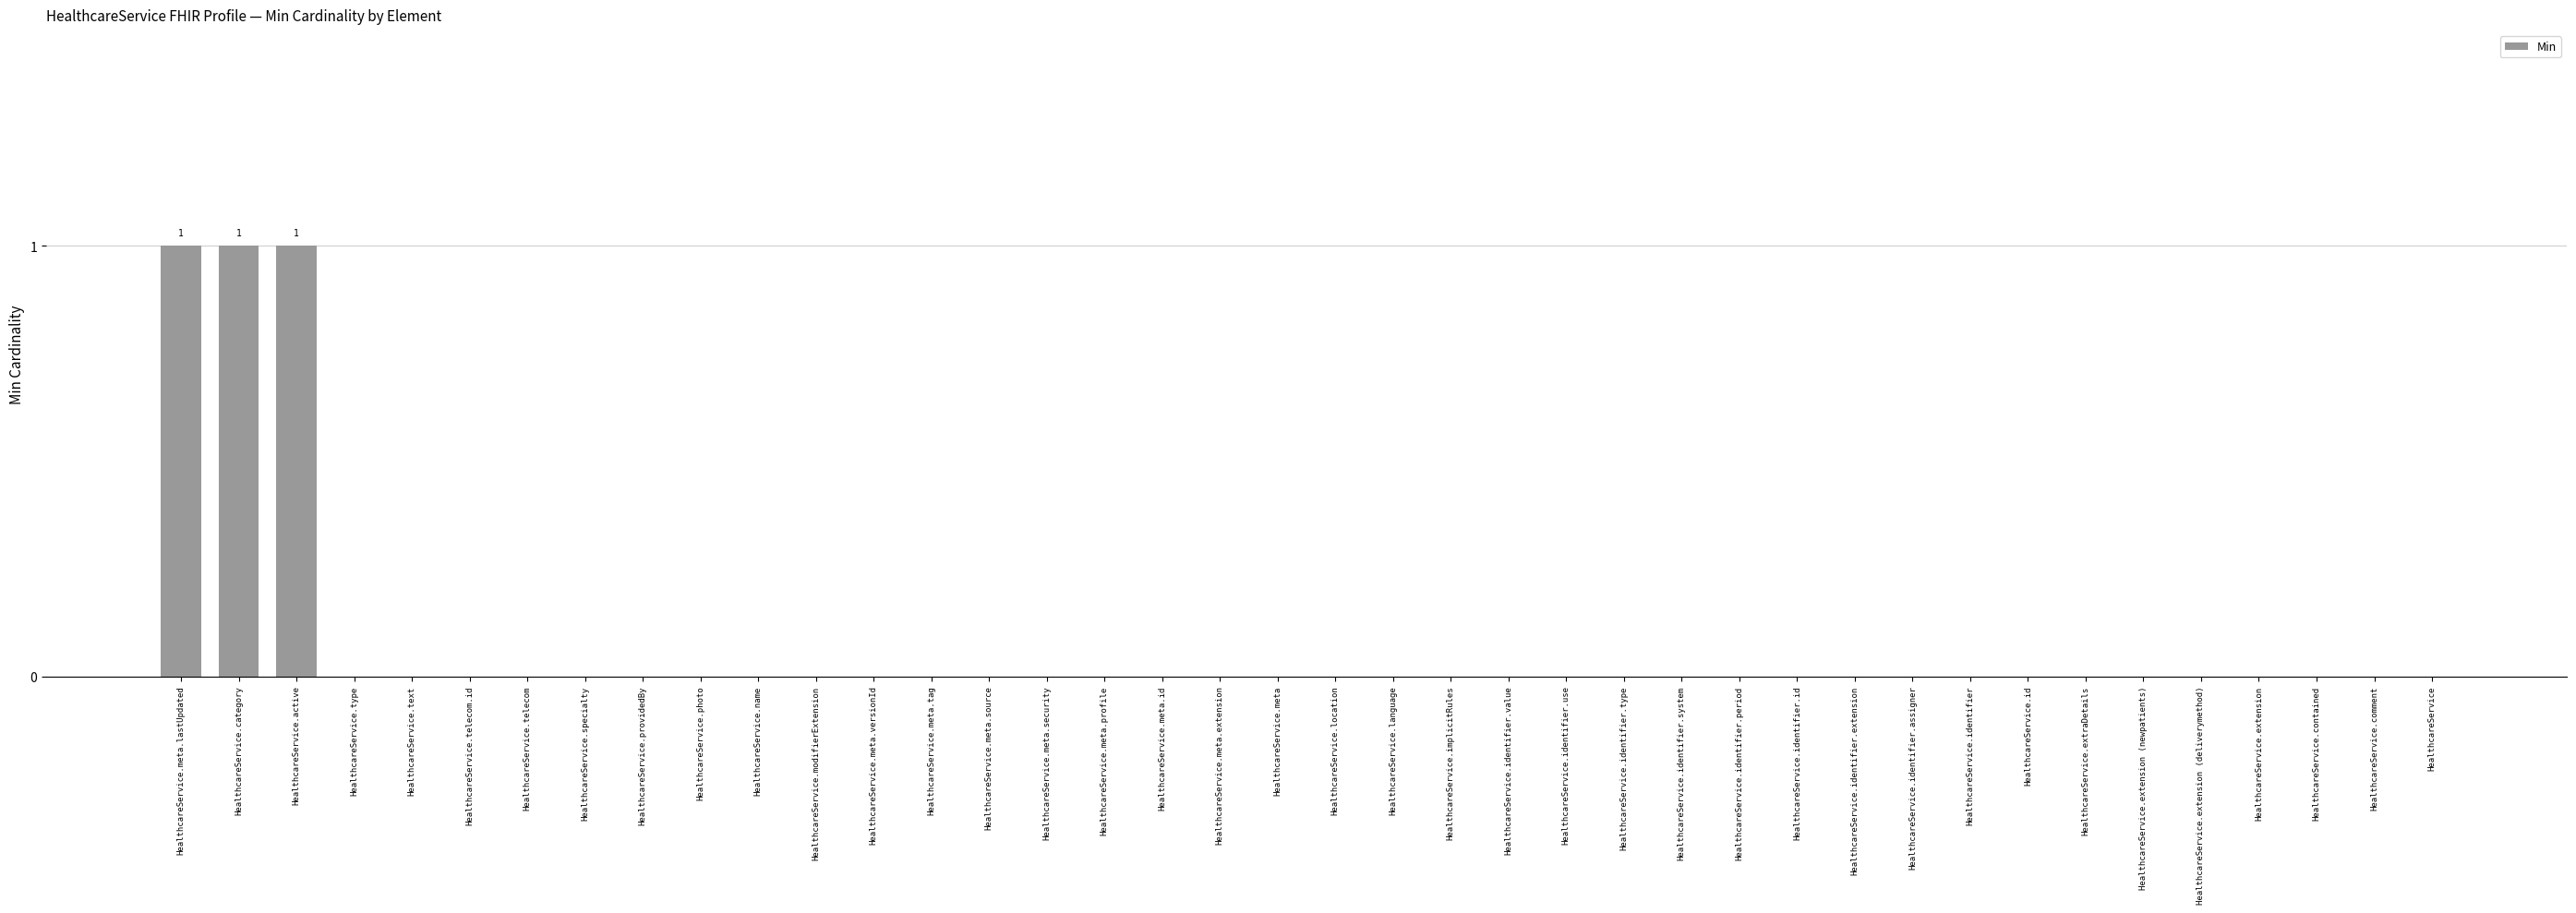

The value at HealthcareService.extension (newpatients) is 0. True or false?

True